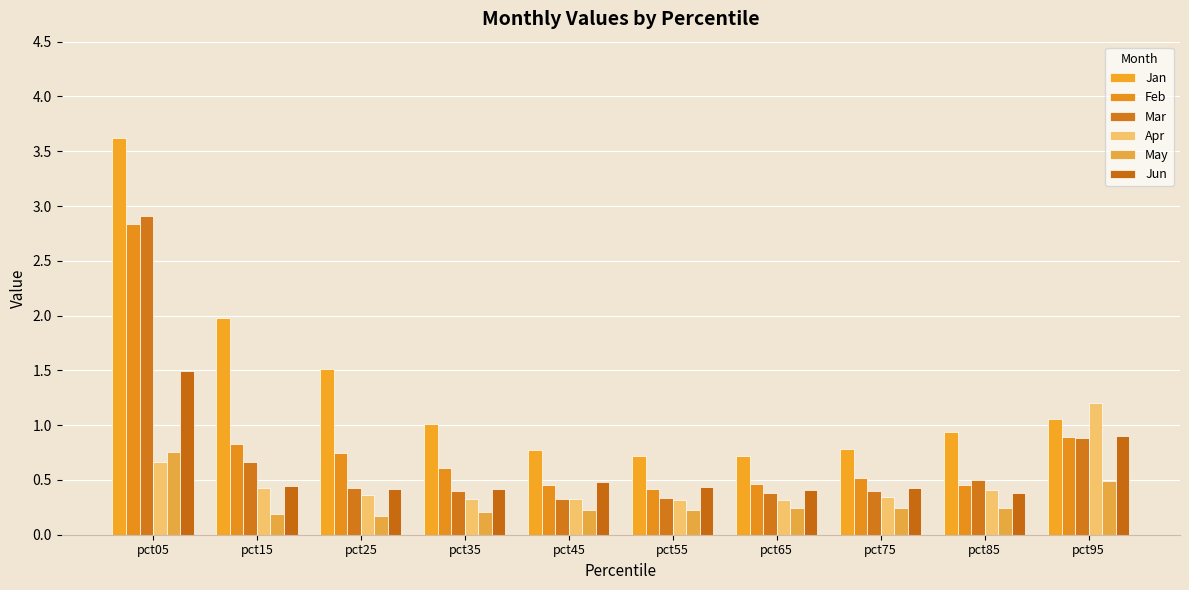

Are the bars horizontal?

No